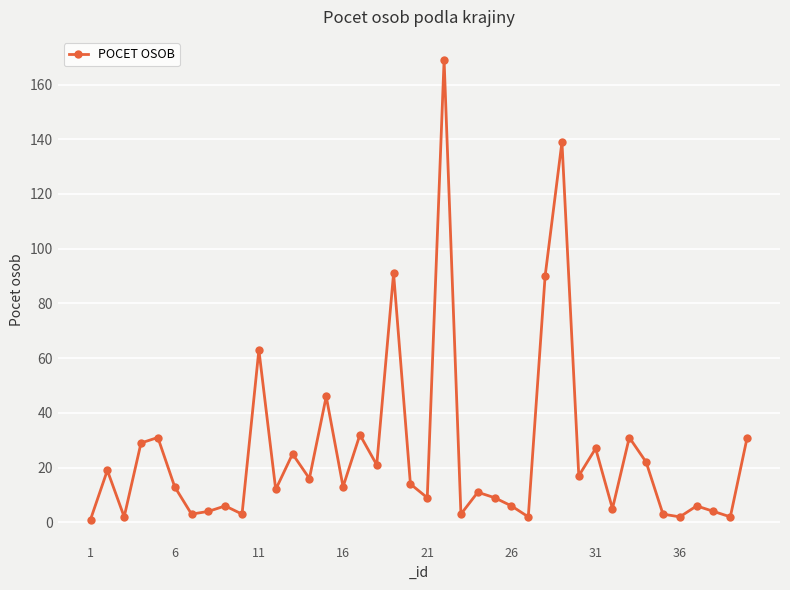

What is the greatest value displayed?

169